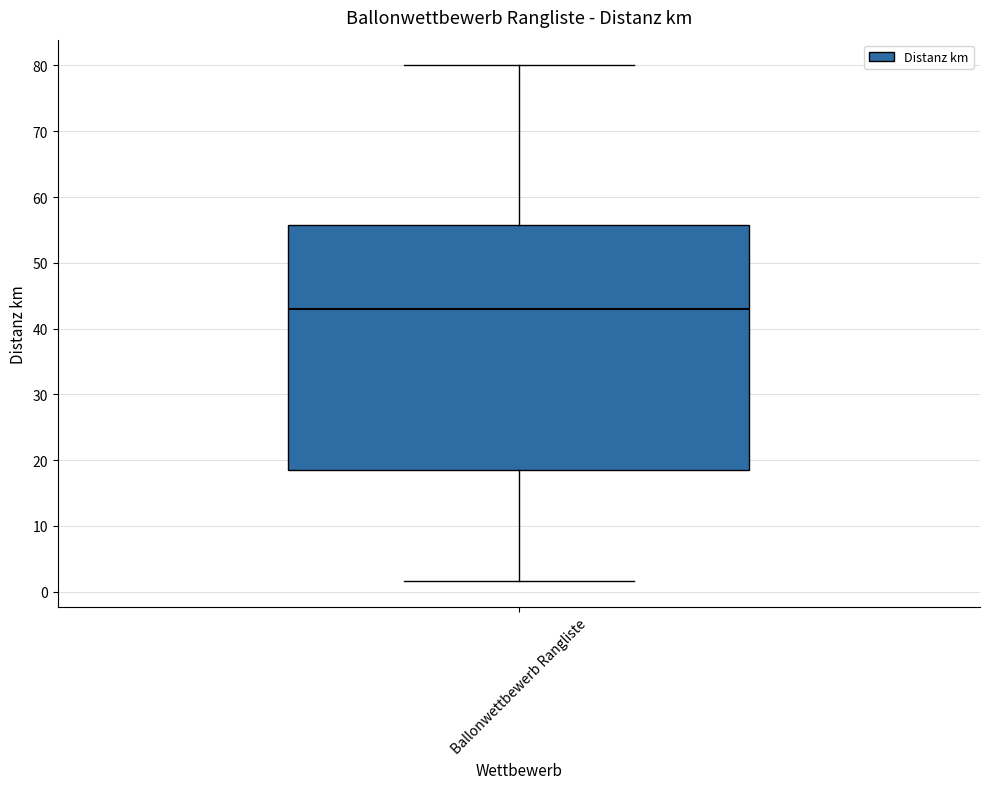

Transcribe this box plot: give where the median line is, the range the box spans, and where the two whiskers end, as read against the y-axis. The values are not printed on the chart, so give them approximately, as read against the axis.

median 43, box 19 to 56, whiskers 2 to 80